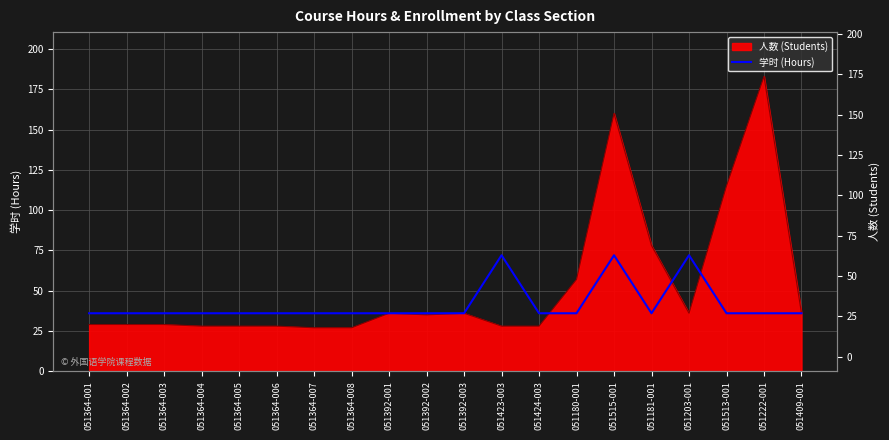

Where is the first local maximum?

051423-003